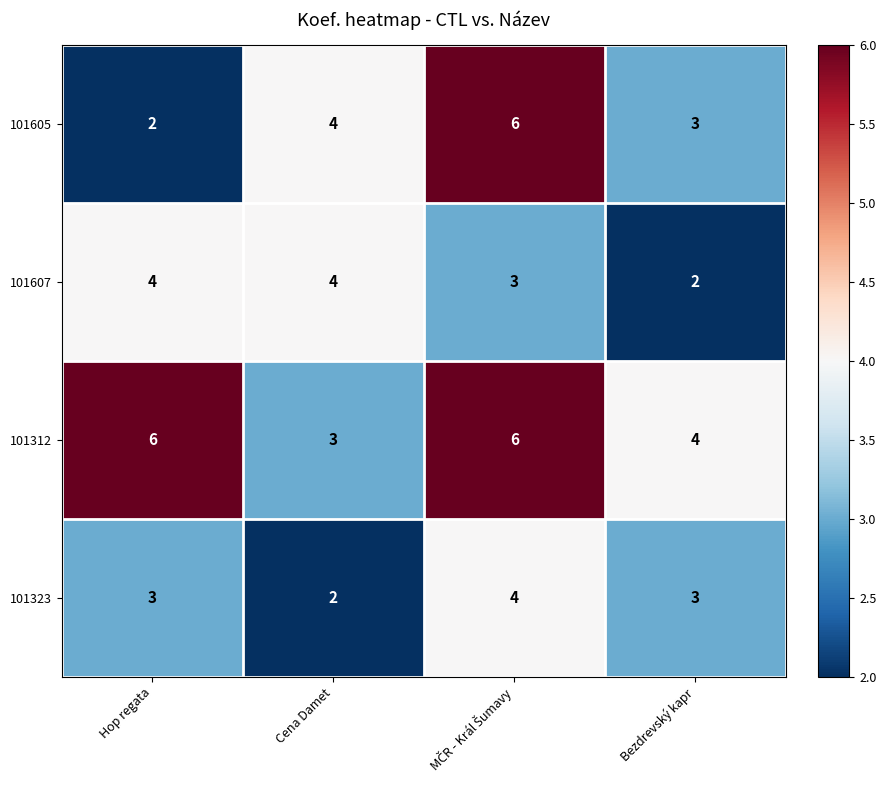

Is it true that 101312 equals 6 at Hop regata?

True